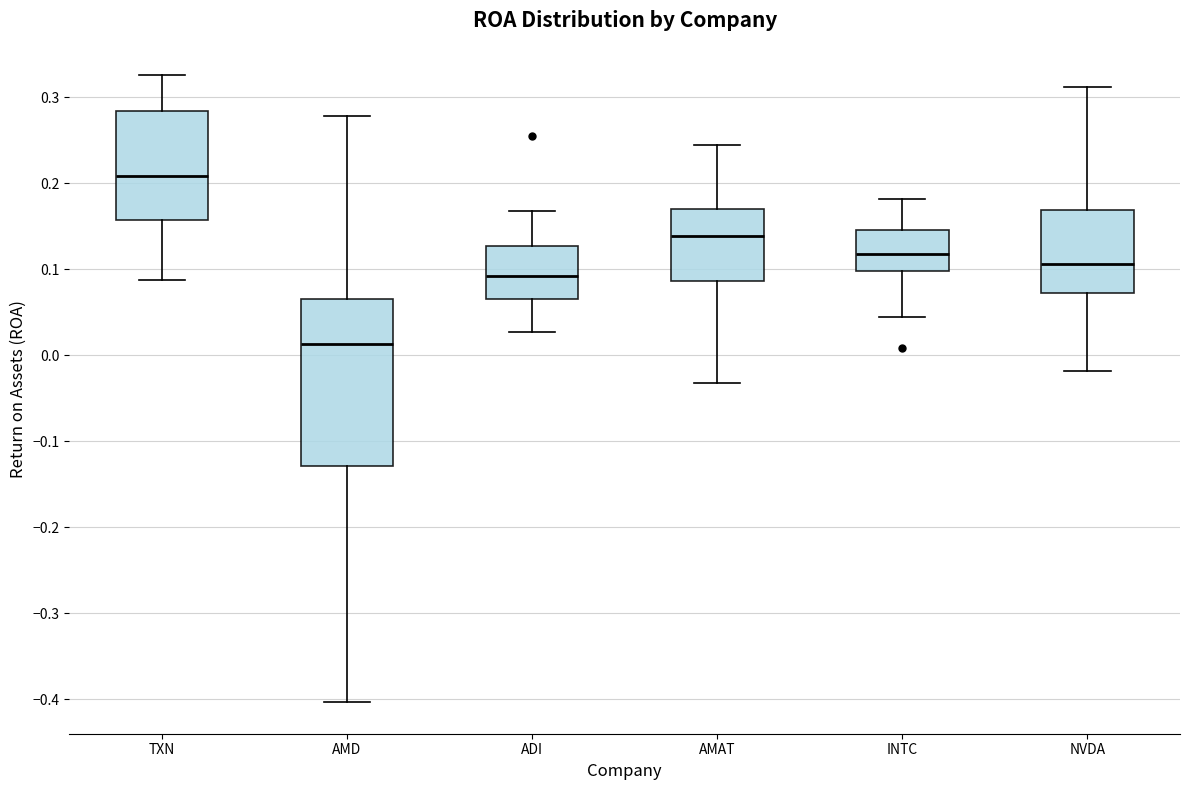

Comparing the boxes themselves (not the whiskers), which one is the tallest?

AMD